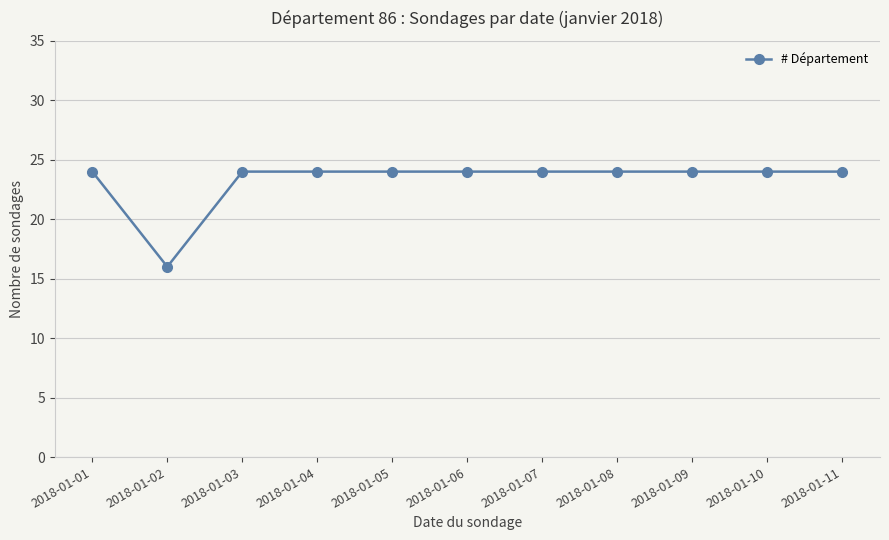

Count the number of categories in the chart.

11